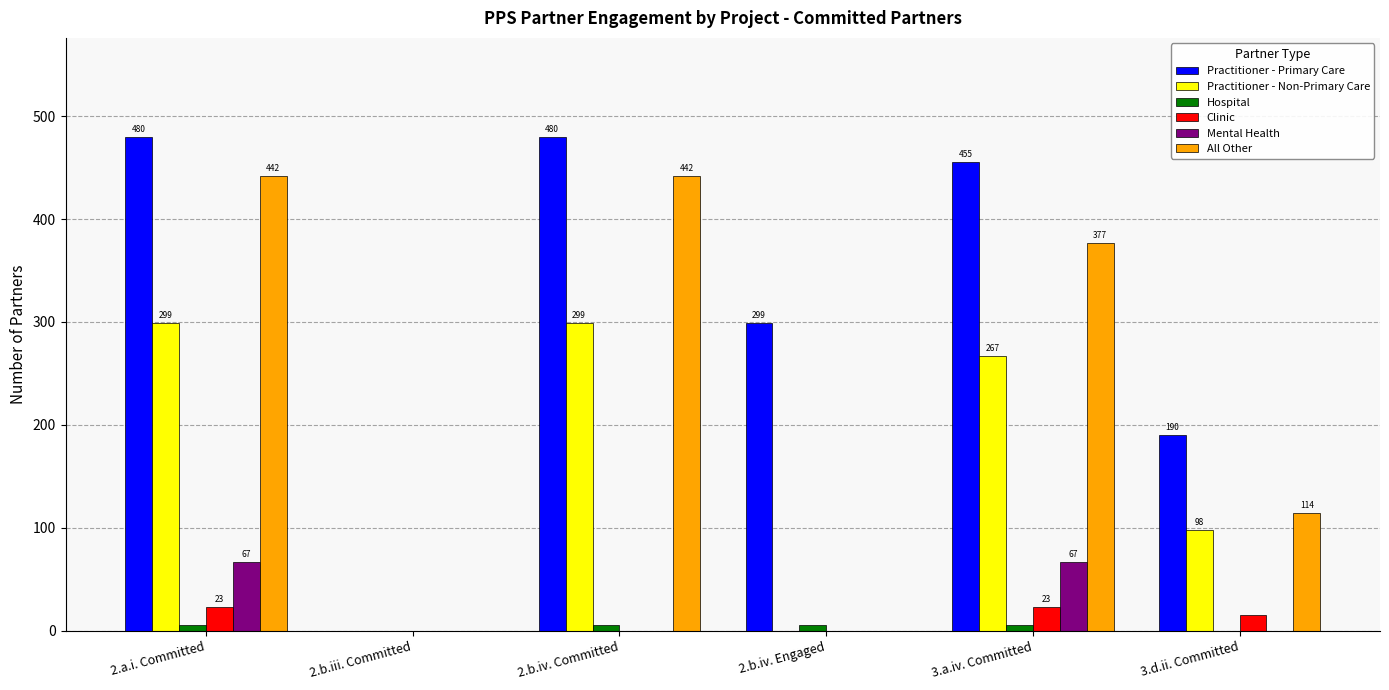

Reading right to left, list all the values displayed in this chart.

Practitioner - Primary Care: 3.d.ii. Committed=190	3.a.iv. Committed=455	2.b.iv. Engaged=299	2.b.iv. Committed=480	2.b.iii. Committed=0	2.a.i. Committed=480
Practitioner - Non-Primary Care: 3.d.ii. Committed=98	3.a.iv. Committed=267	2.b.iv. Engaged=0	2.b.iv. Committed=299	2.b.iii. Committed=0	2.a.i. Committed=299
Hospital: 3.d.ii. Committed=0	3.a.iv. Committed=6	2.b.iv. Engaged=6	2.b.iv. Committed=6	2.b.iii. Committed=0	2.a.i. Committed=6
Clinic: 3.d.ii. Committed=15	3.a.iv. Committed=23	2.b.iv. Engaged=0	2.b.iv. Committed=0	2.b.iii. Committed=0	2.a.i. Committed=23
Mental Health: 3.d.ii. Committed=0	3.a.iv. Committed=67	2.b.iv. Engaged=0	2.b.iv. Committed=0	2.b.iii. Committed=0	2.a.i. Committed=67
All Other: 3.d.ii. Committed=114	3.a.iv. Committed=377	2.b.iv. Engaged=0	2.b.iv. Committed=442	2.b.iii. Committed=0	2.a.i. Committed=442